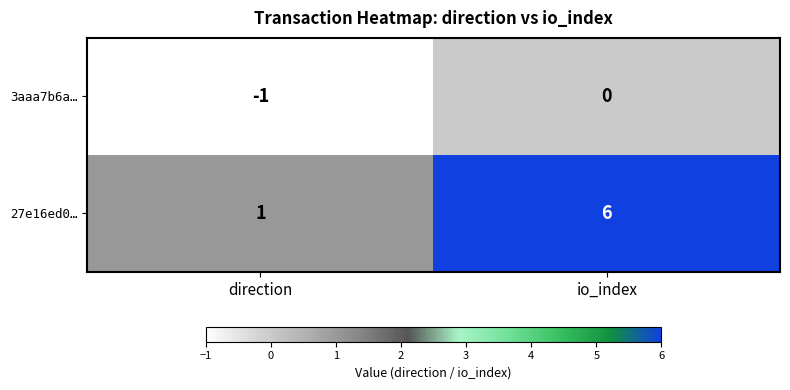

Which series changed the most between direction and io_index?

27e16ed0…